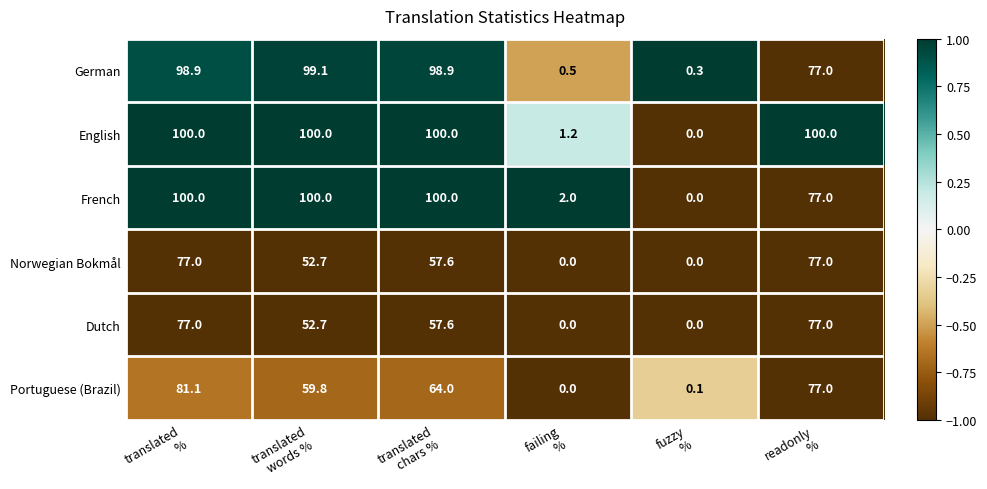

At how many categories does at least one series exceed 69?

4